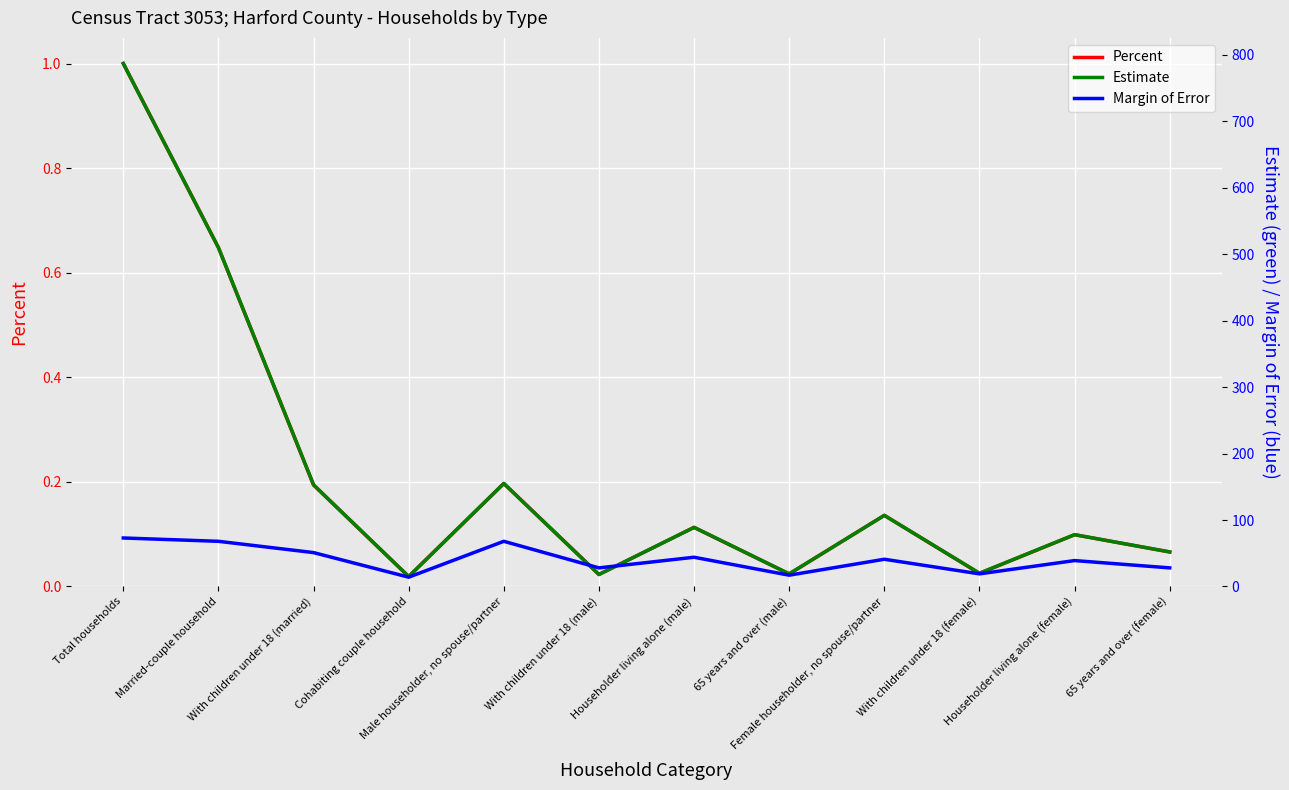

At which label does Margin of Error first exceed 41?

Total households